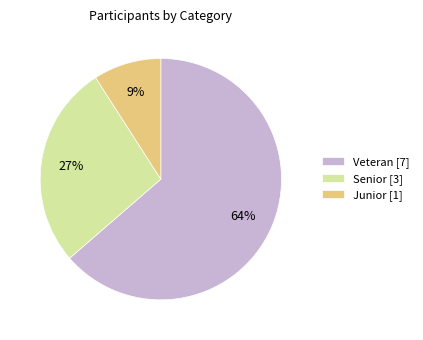

Rank the categories by value from lowest to highest.

Junior, Senior, Veteran